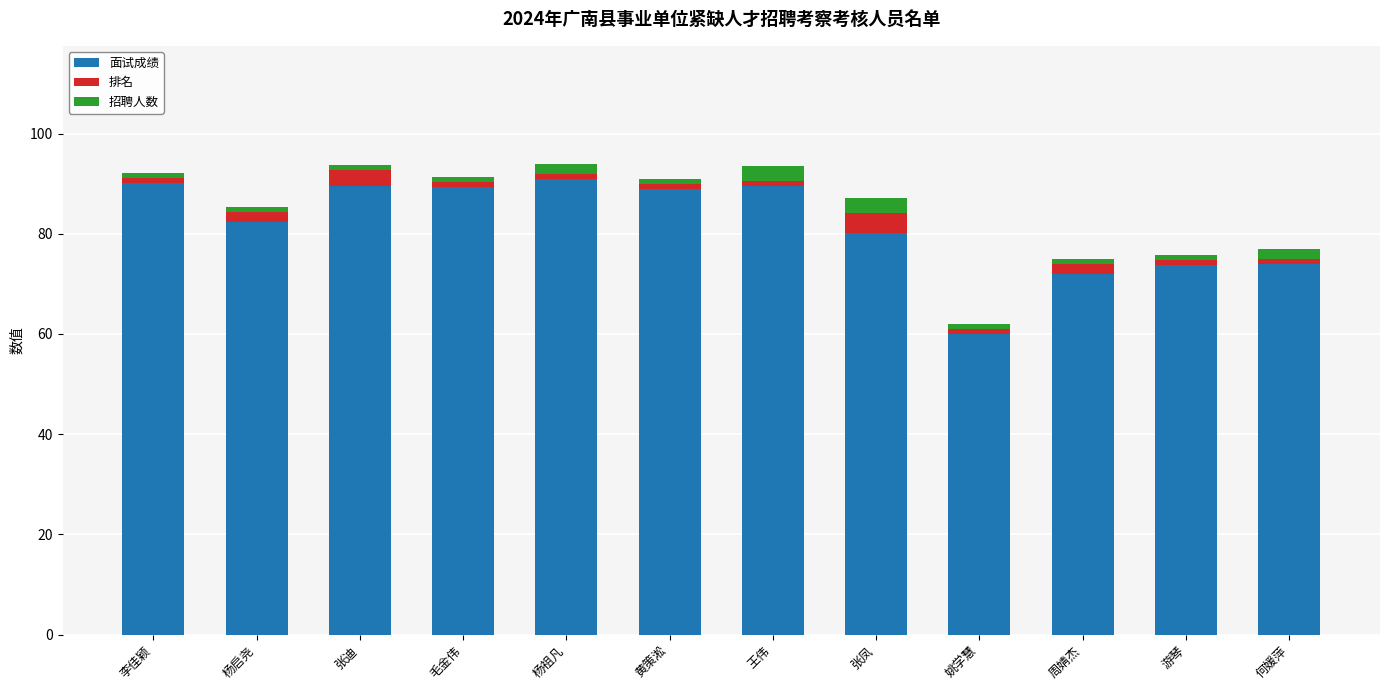

What are all the series names shown in the legend?

面试成绩, 排名, 招聘人数